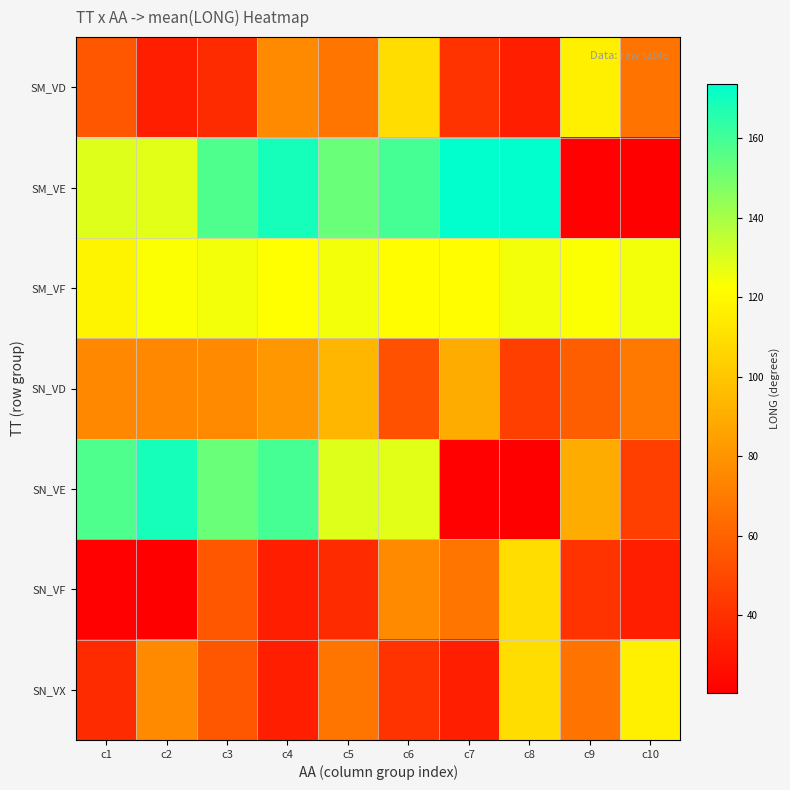

List the series in order of their peak value, lowest first.

SN_VD, SN_VF, SM_VD, SN_VX, SM_VF, SN_VE, SM_VE